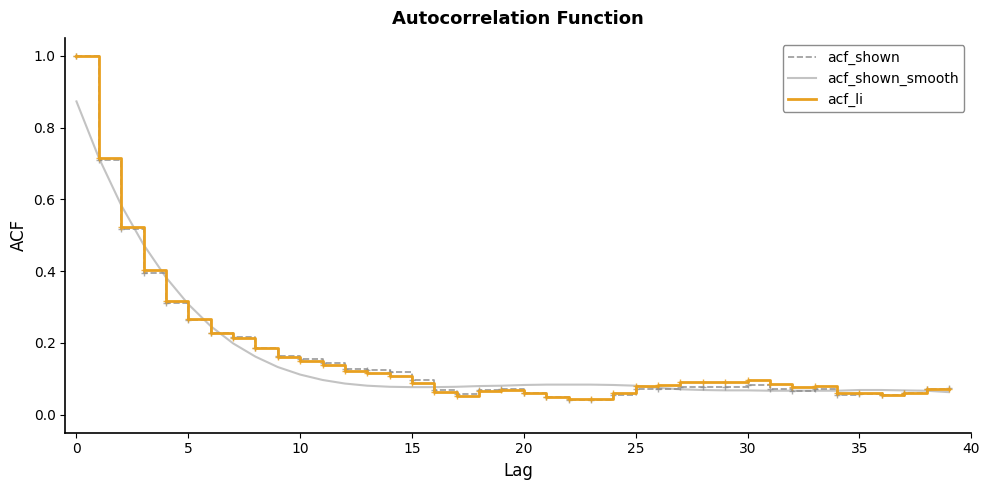

What is the highest value of the acf_li series?

1.0